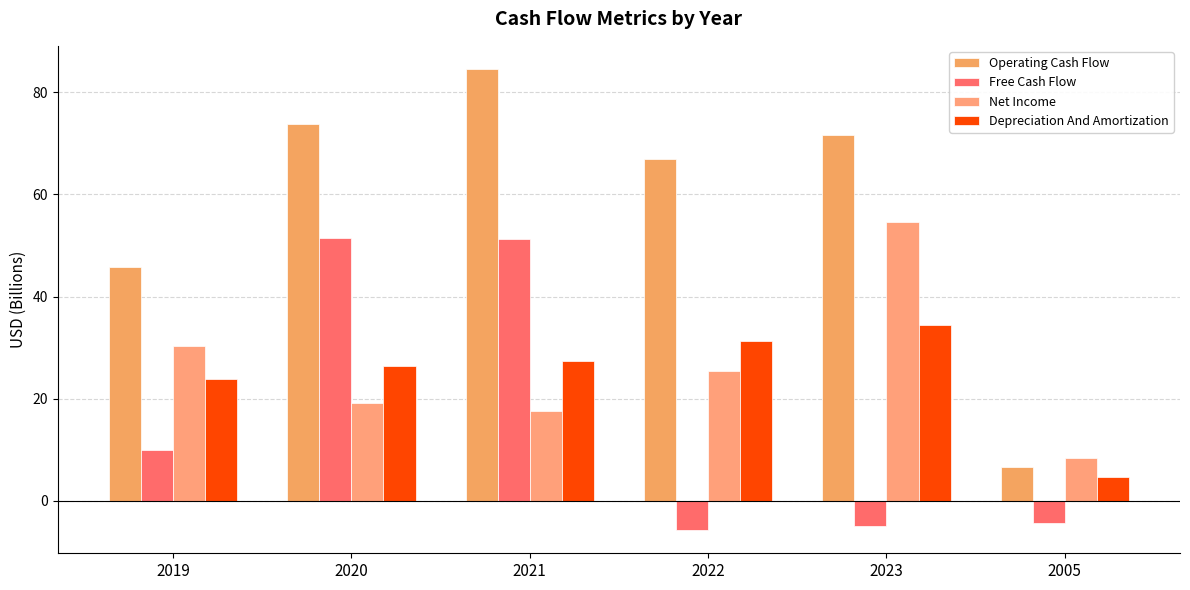

Which series changed the most between 2019 and 2023?

Operating Cash Flow